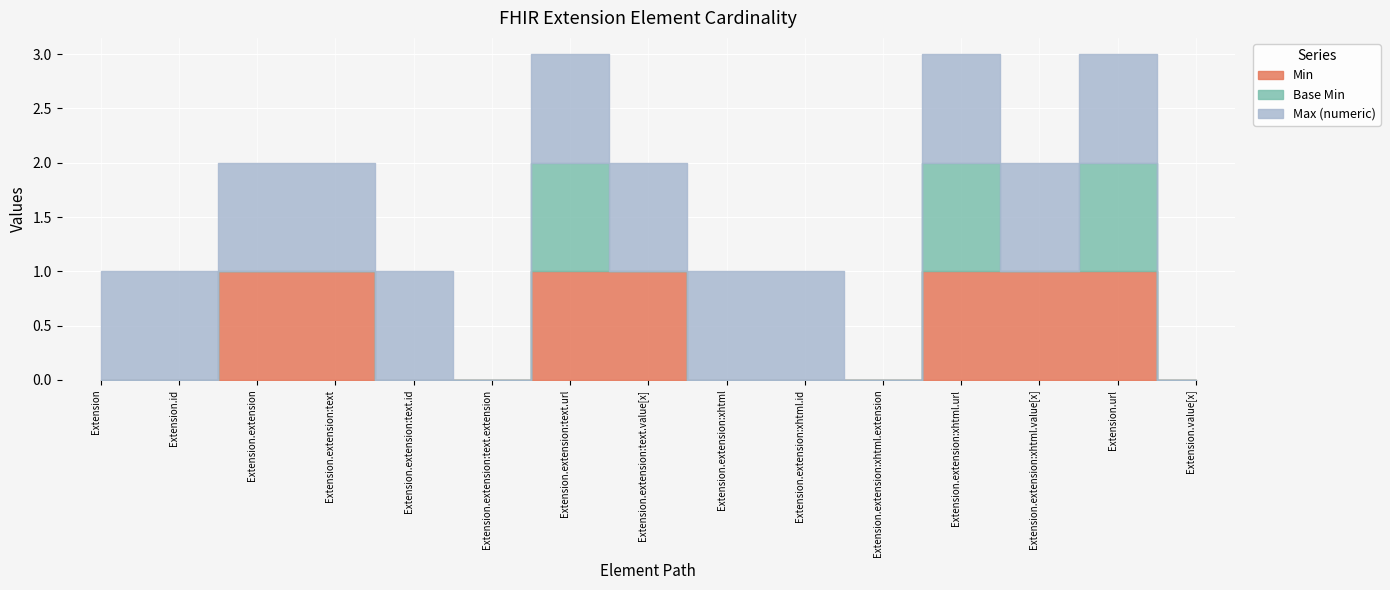

Where is the first local minimum for Base Min?

Extension.extension:xhtml.value[x]